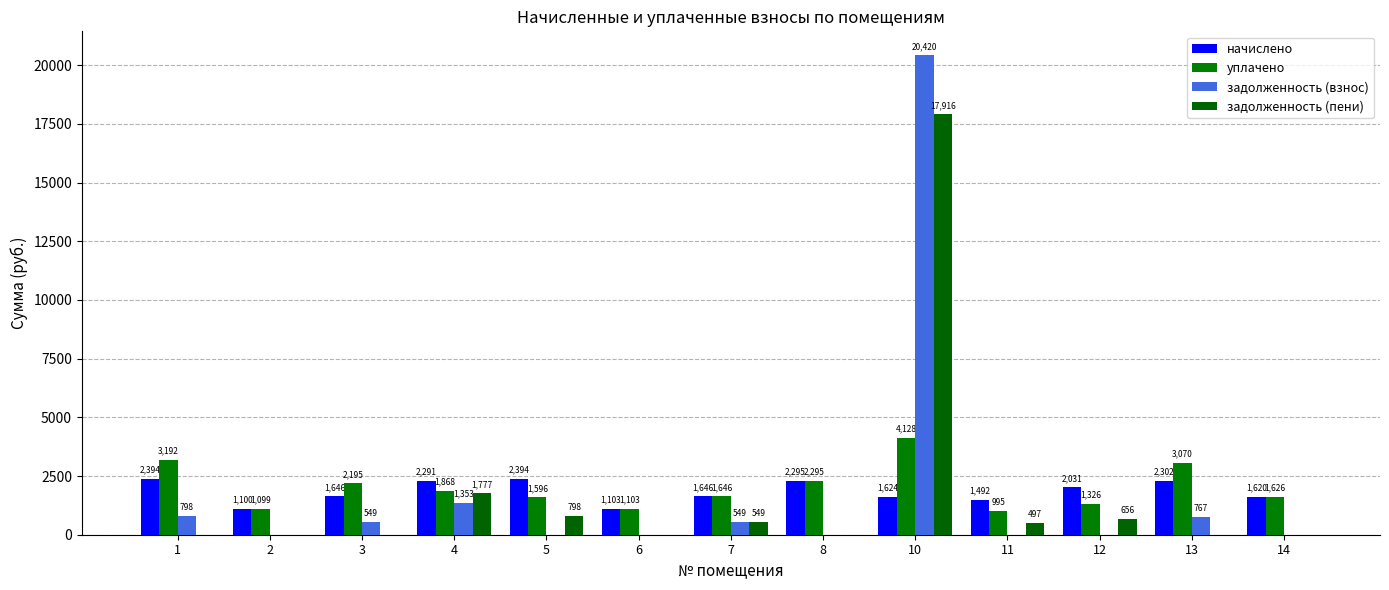

Which has a higher value, 12 or 7?

12